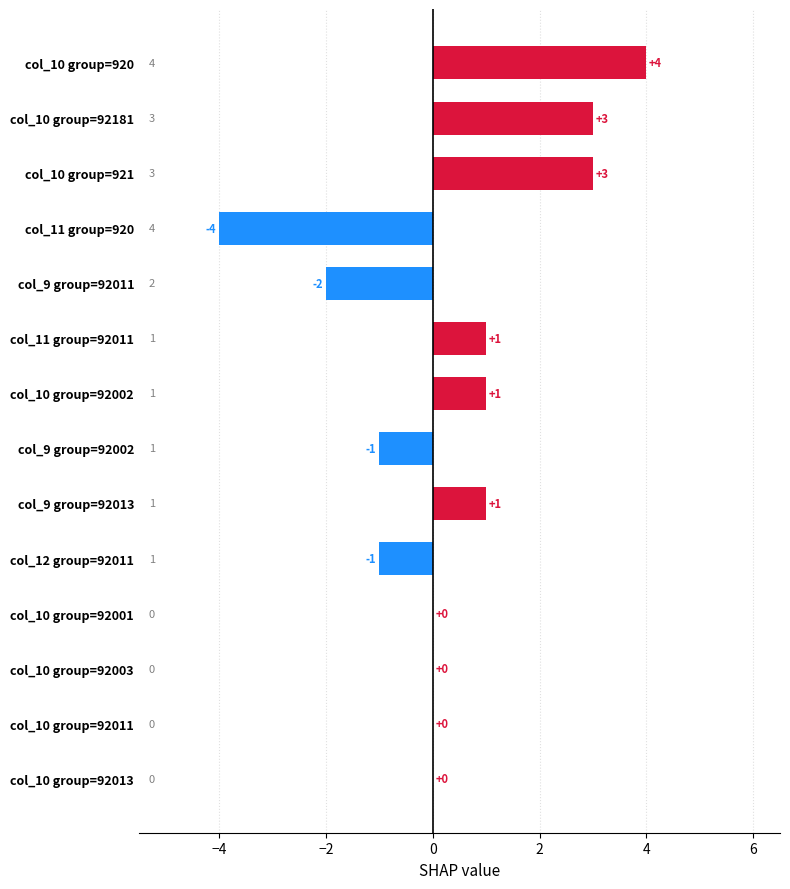

Which has a higher value, col_10 group=92013 or col_10 group=921?

col_10 group=921